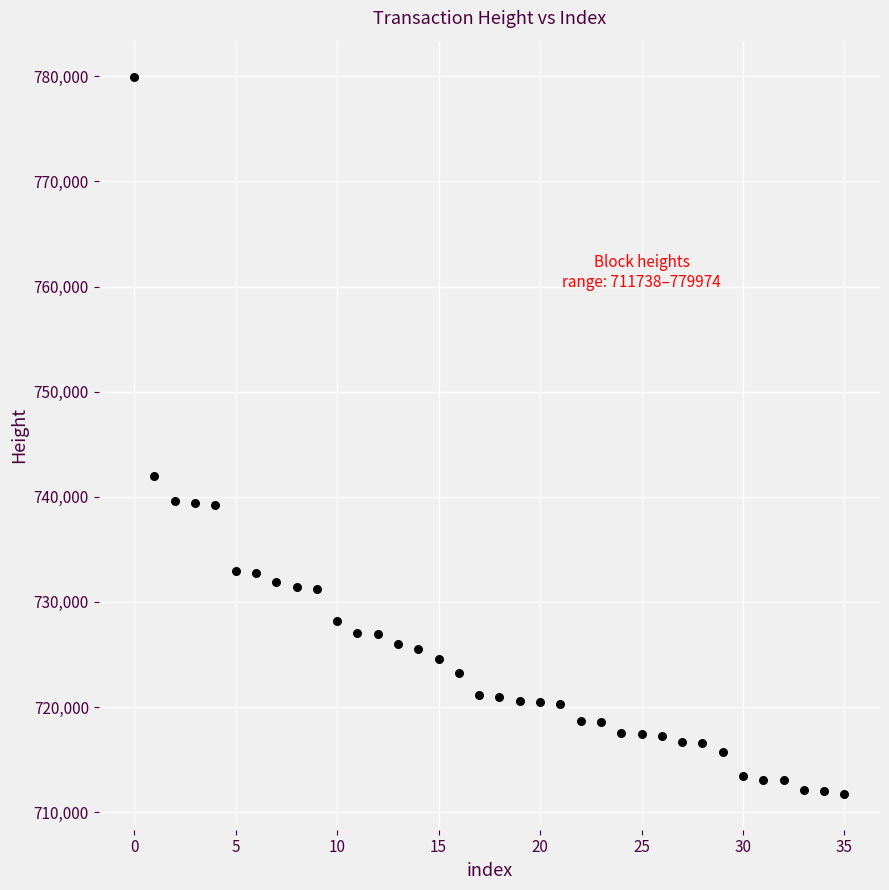

What Y value in the scatter plot is closest to 745856?

742017